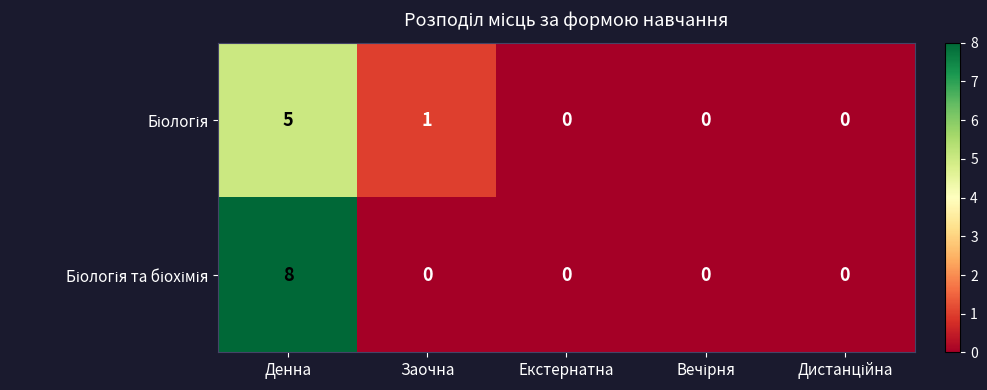

At which category is the sum across all series the highest?

Денна